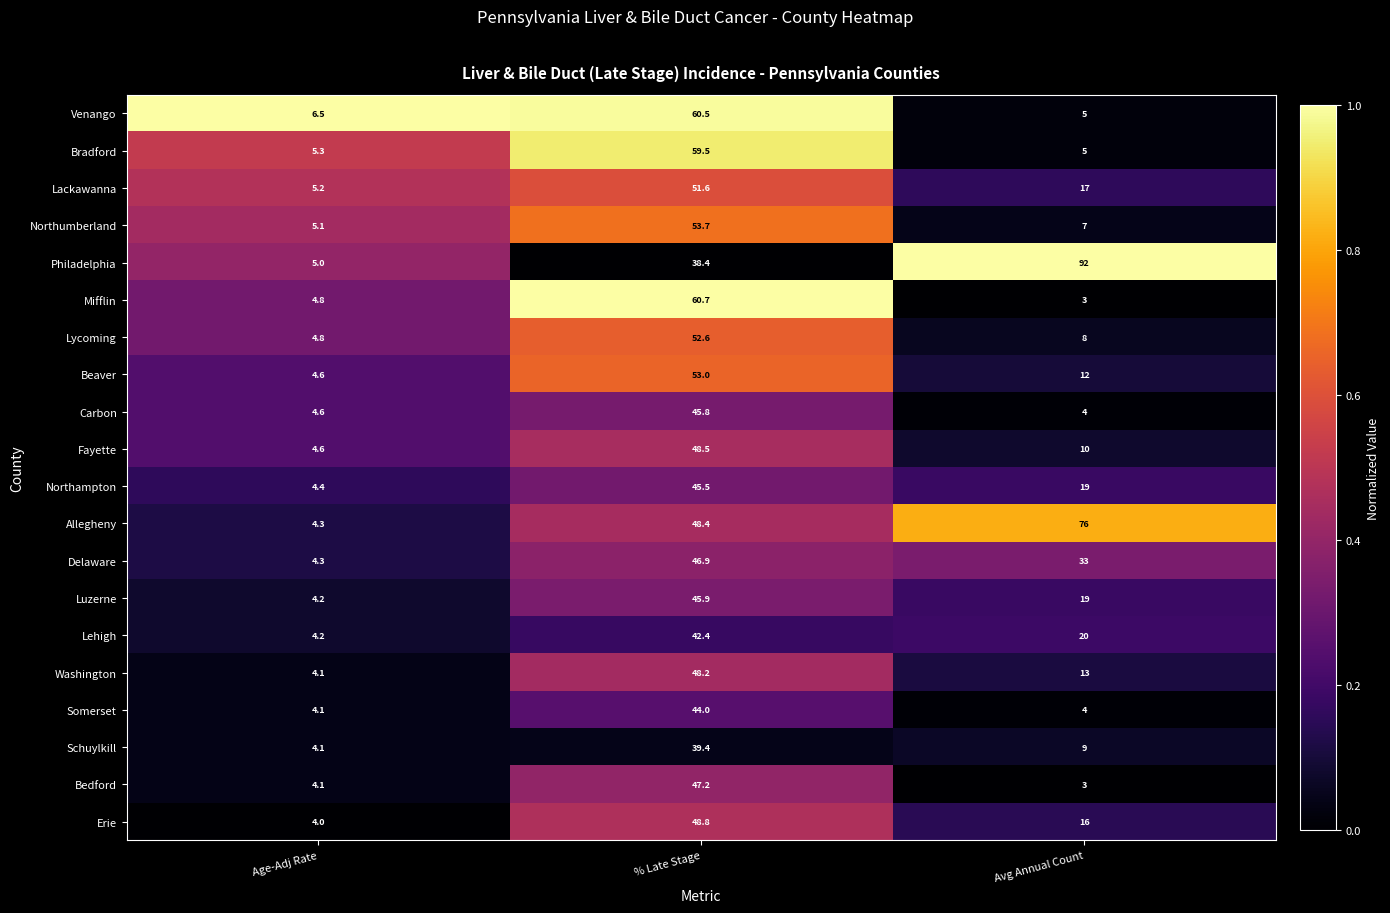

The Fayette series shows 1.0 at Age-Adj Rate. True or false?

False